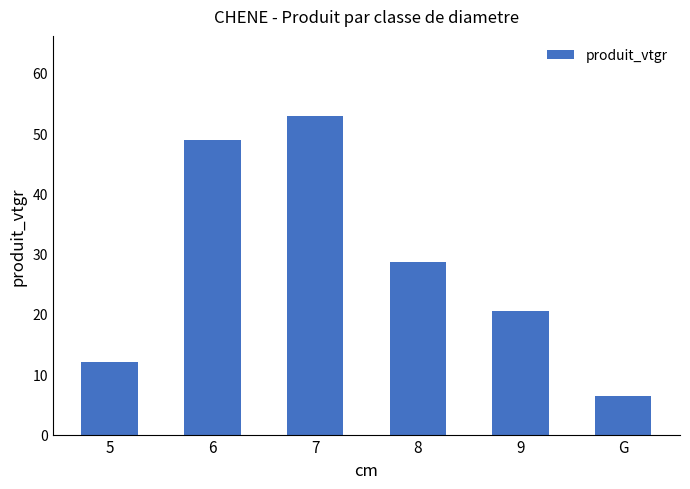

What value does the data have at 8?

28.5